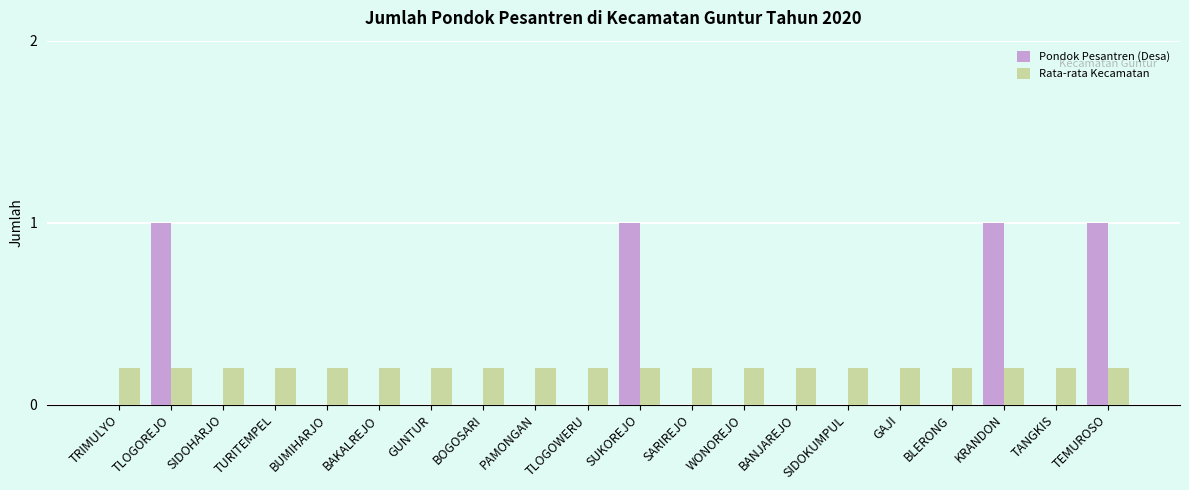

How many series are shown in this chart?

2